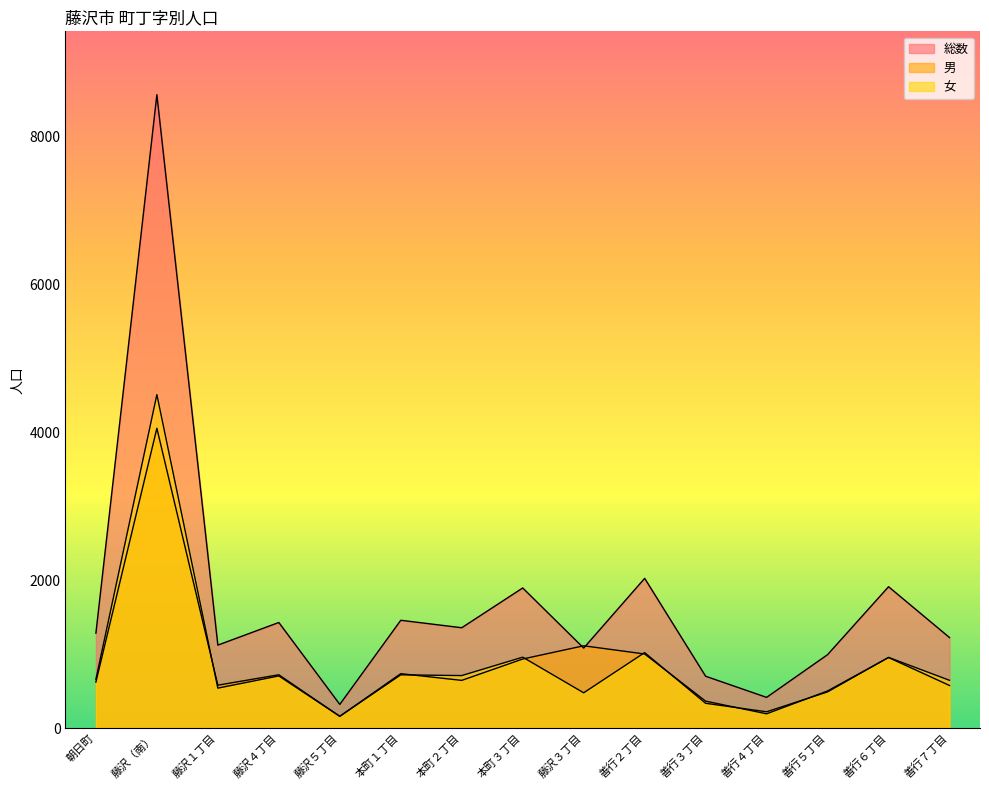

At how many categories does at least one series exceed 5717?

1